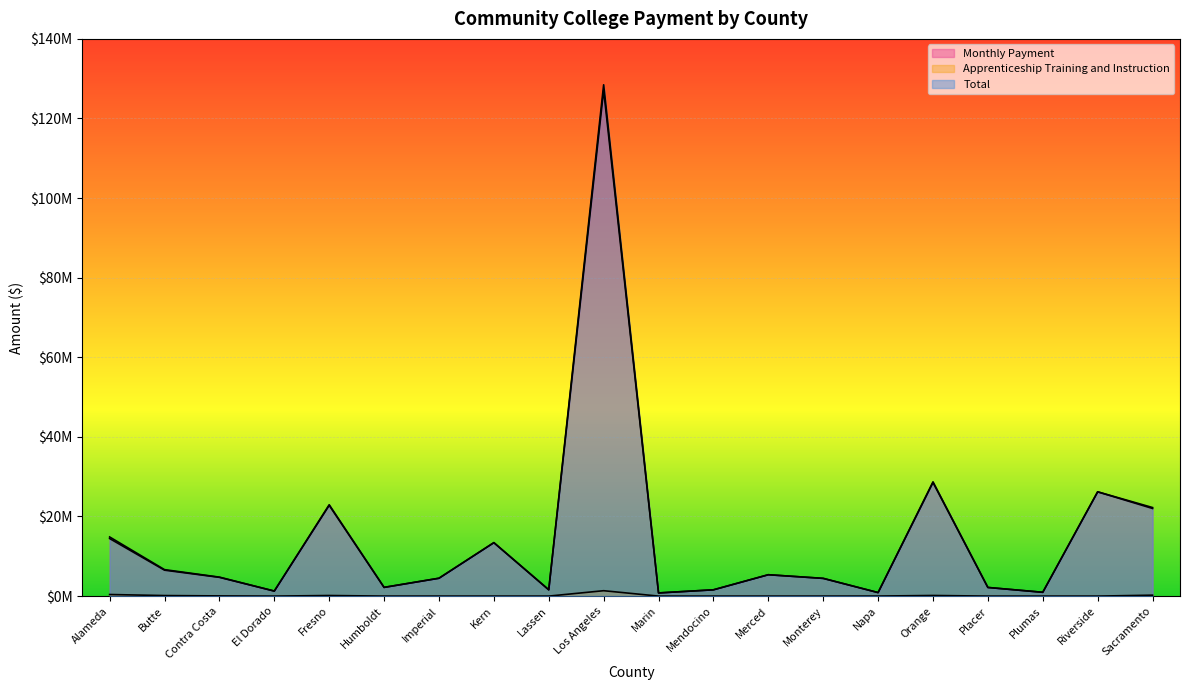

At Monterey, list the series in order from largest to smallest.

Monthly Payment, Total, Apprenticeship Training and Instruction